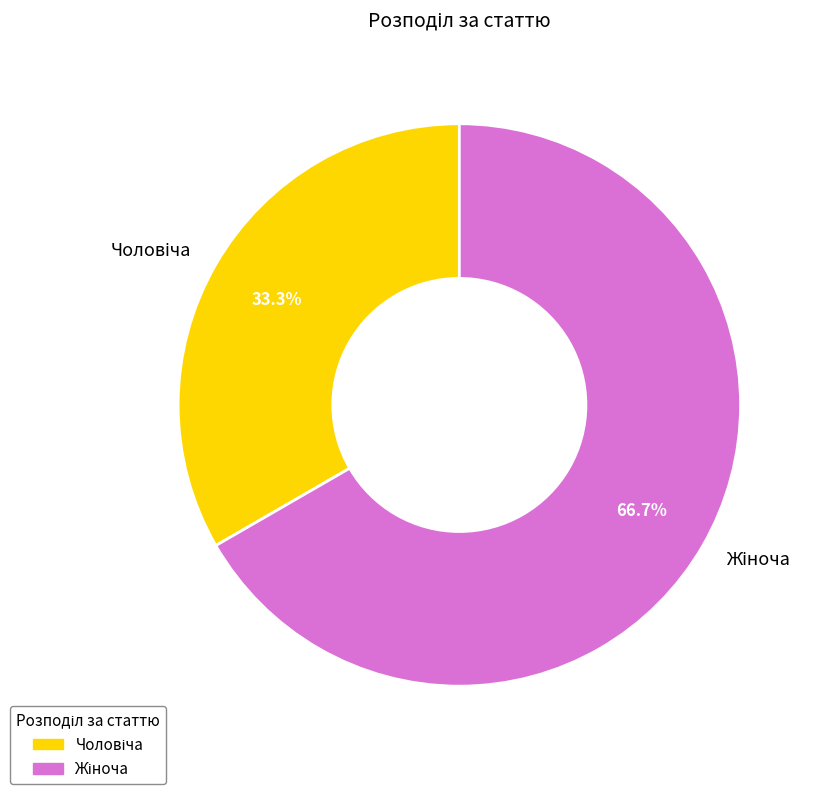

Does any single category account for the majority?

Yes